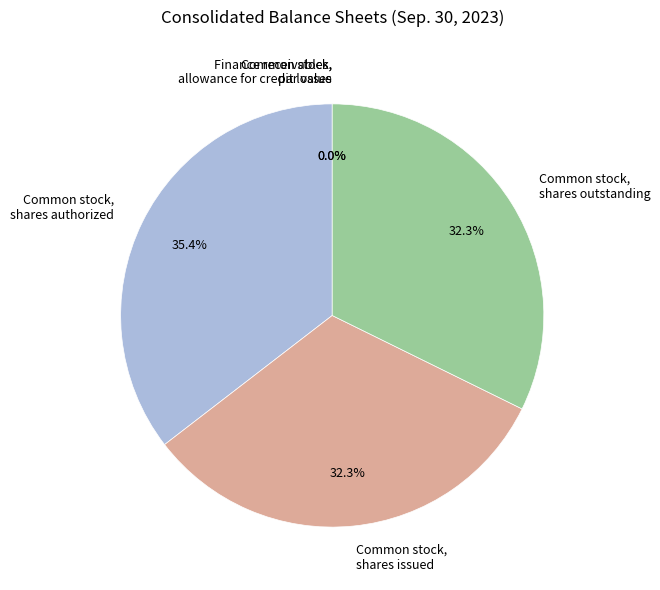

Which slice is the largest?

Common stock, shares authorized